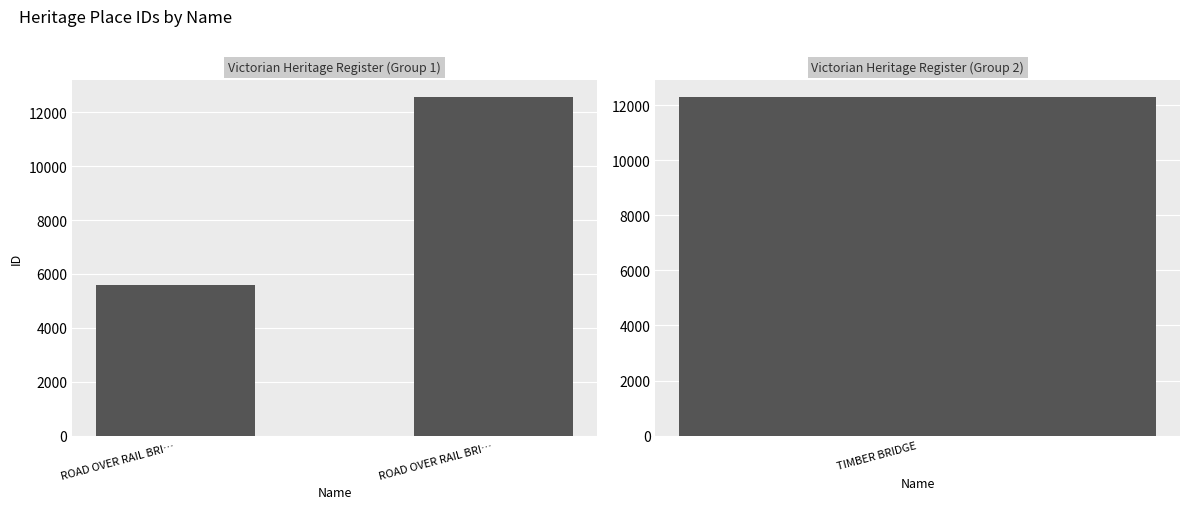

Approximately how many times larger is the value at ROAD OVER RAIL BRI… compared to ROAD OVER RAIL BRI…?

2.2